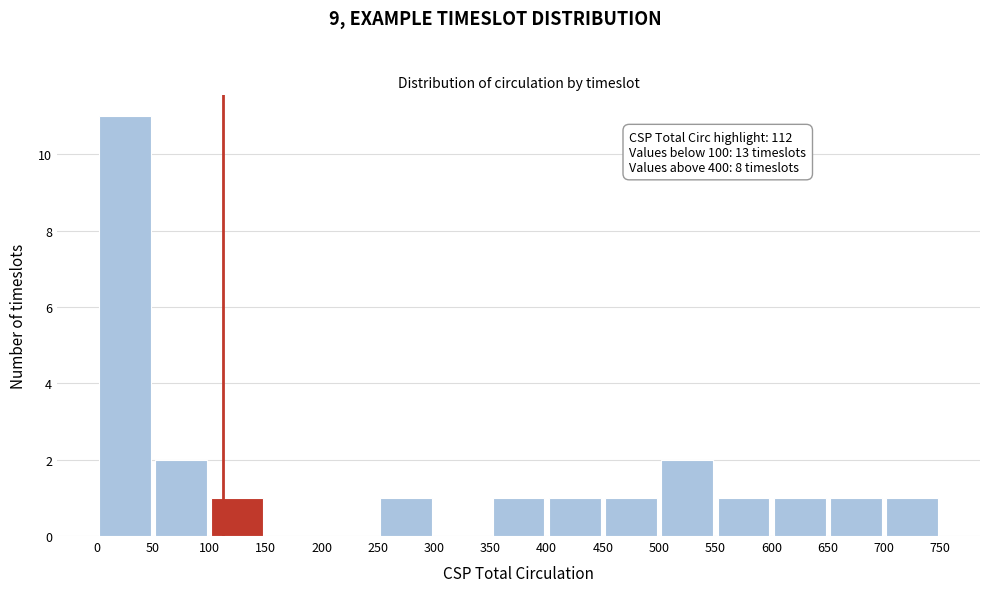

Which range on the x-axis has the tallest bar?

0 to 50